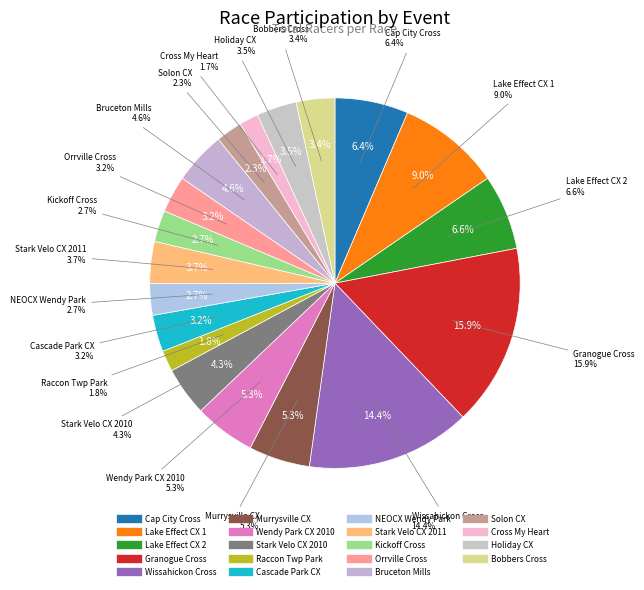

How many segments does this pie chart have?

19